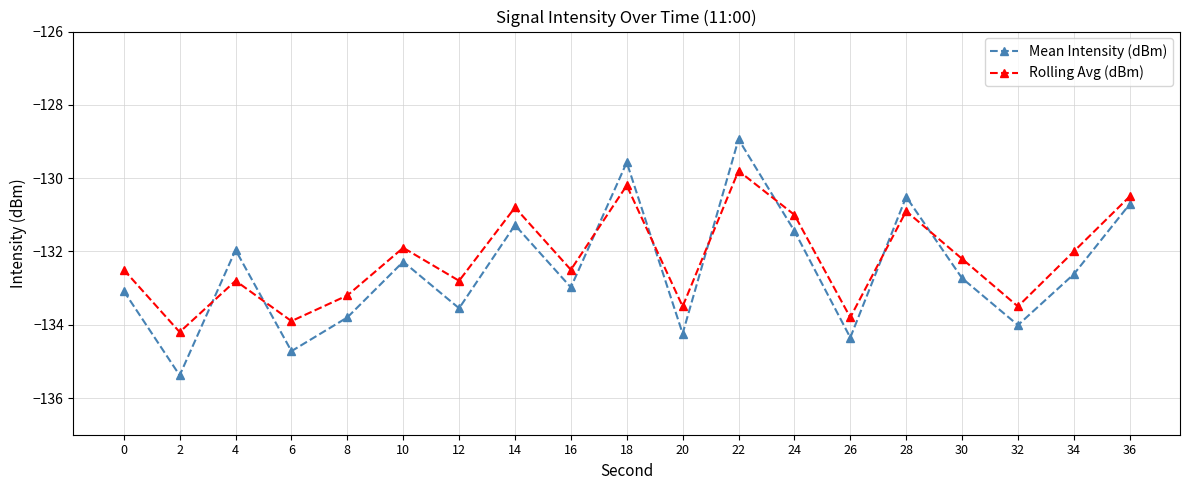

List the series in order of their peak value, lowest first.

Rolling Avg (dBm), Mean Intensity (dBm)